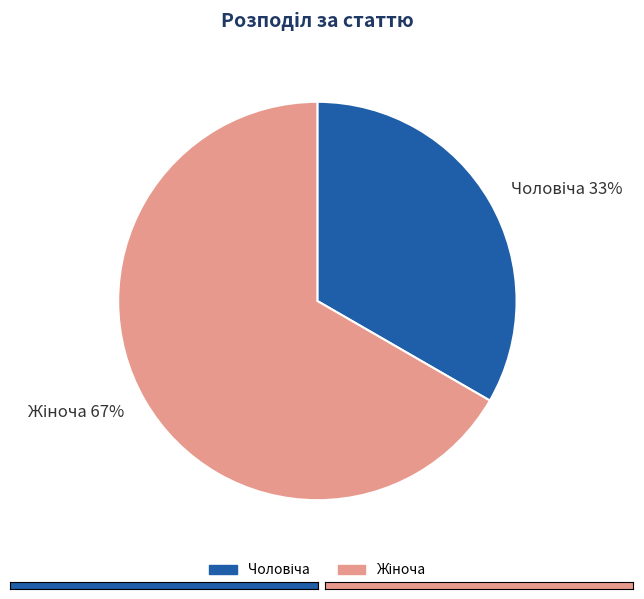

Does any single category account for the majority?

Yes